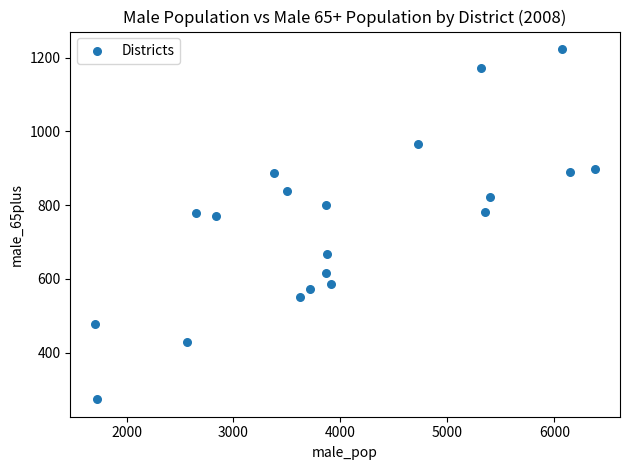

What is the range of Y values (max minus min)?

949